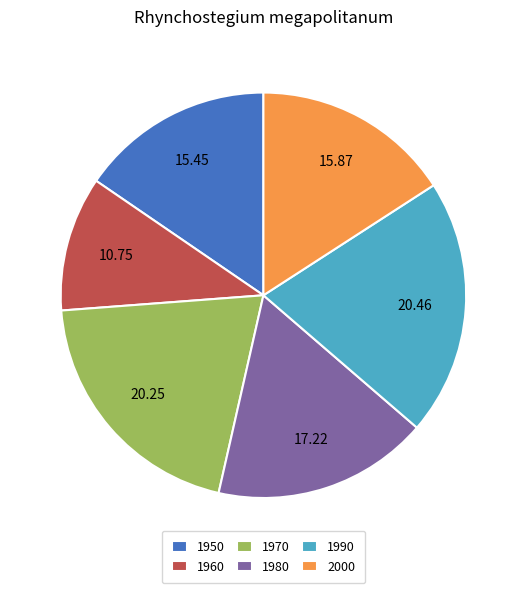

Is there a majority slice in this chart?

No